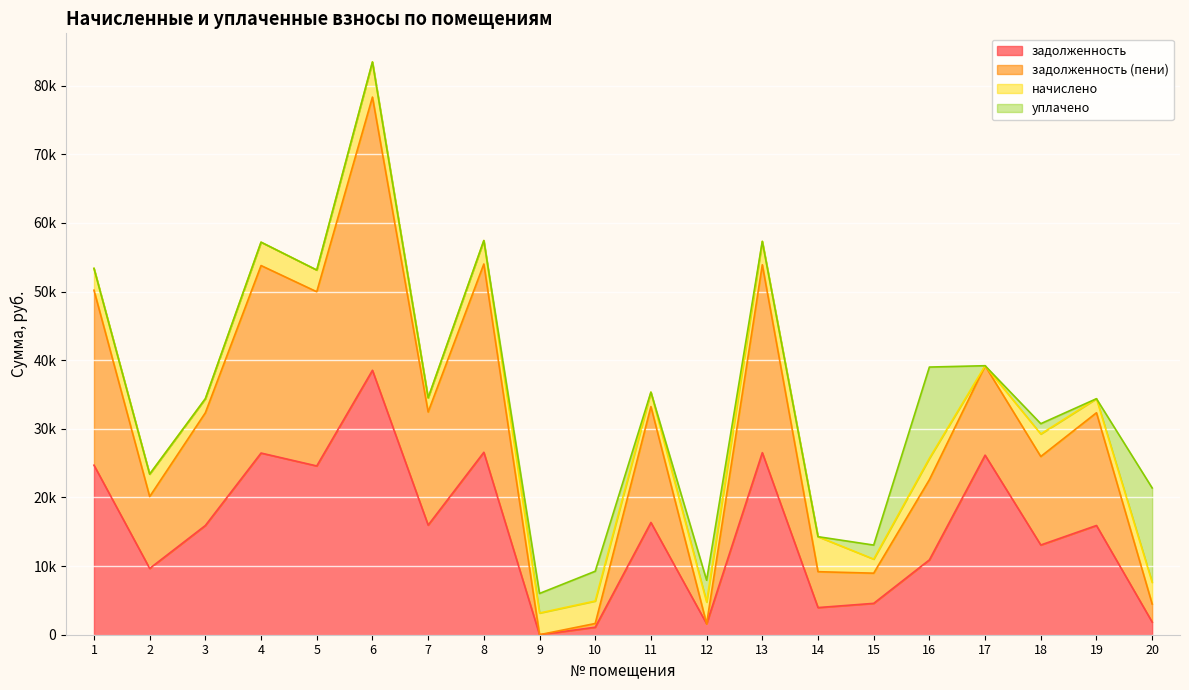

Does the chart display data point markers on the line(s)?

No